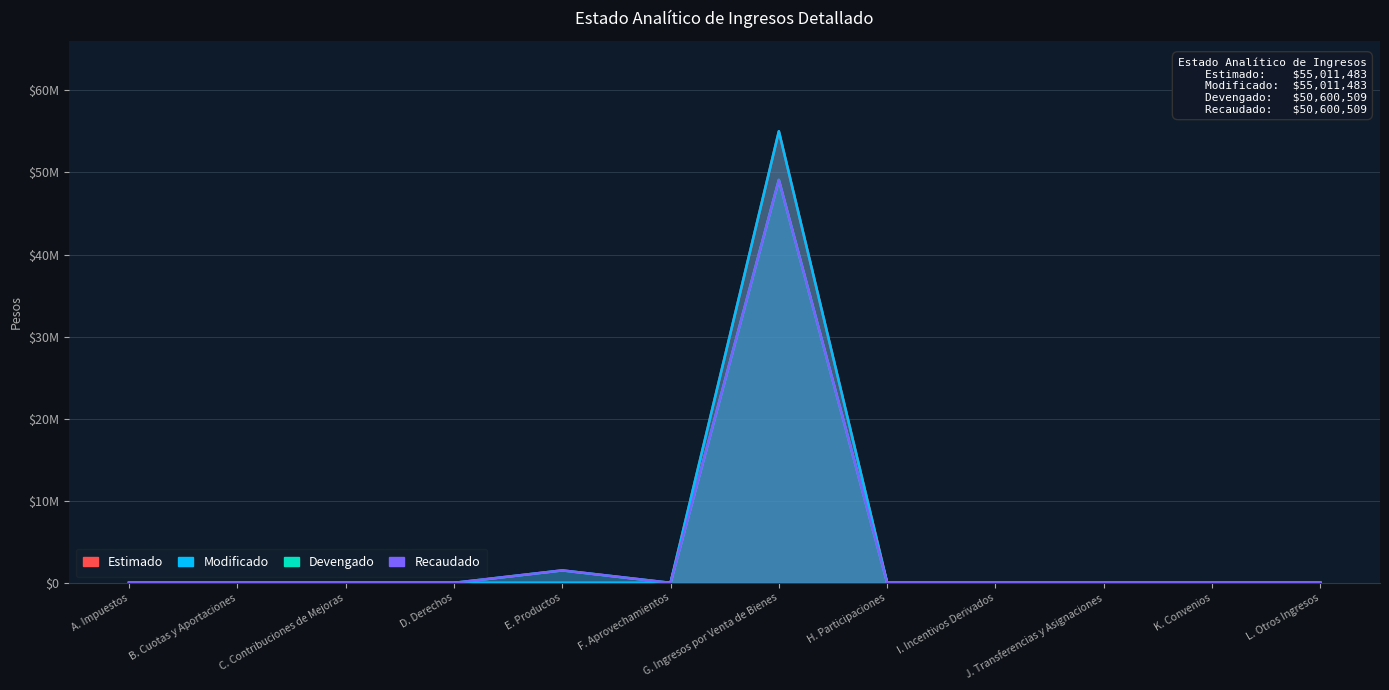

Which series changed the most between B. Cuotas y Aportaciones and I. Incentivos Derivados?

Devengado